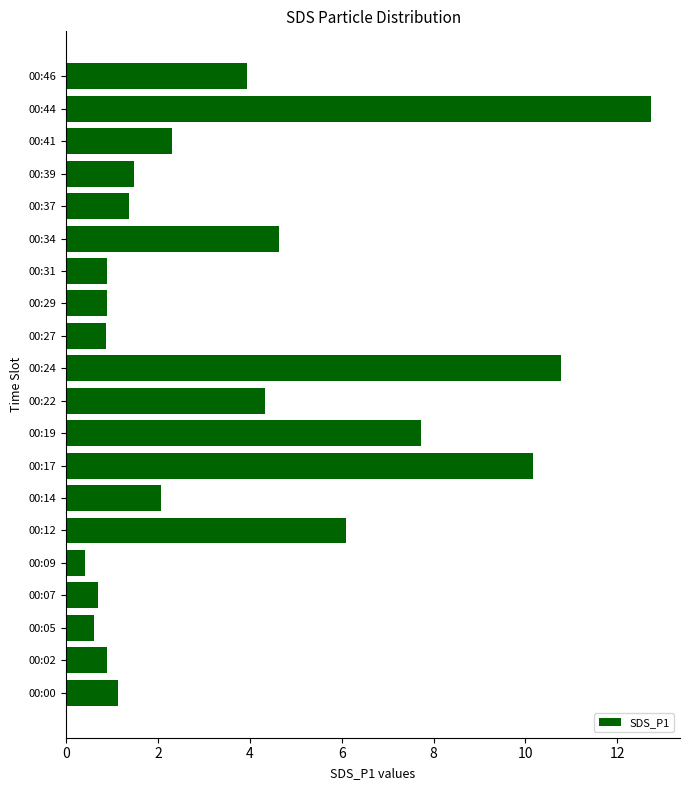

How many series are shown in this chart?

1